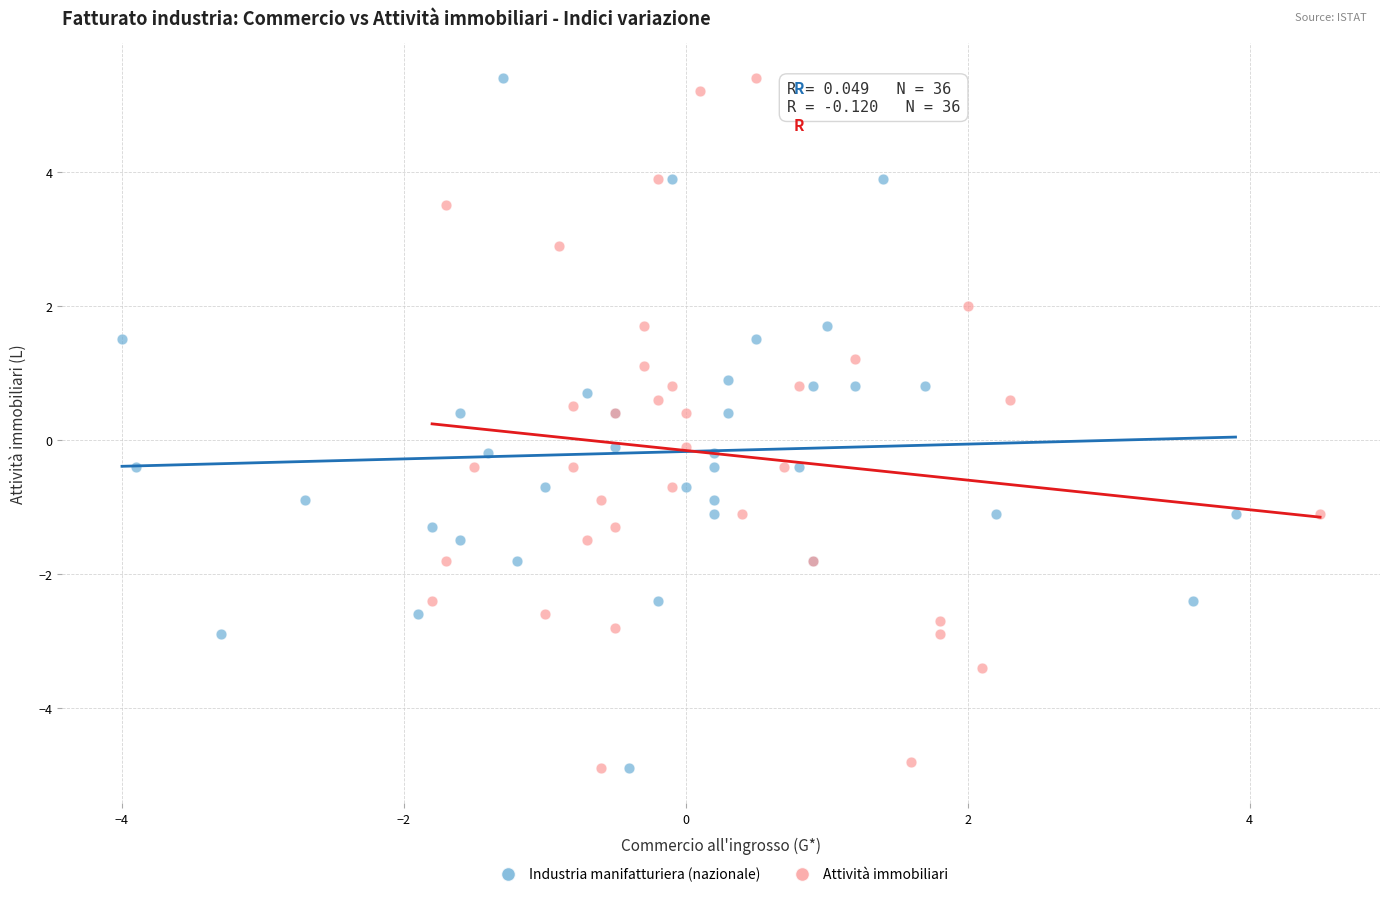

What are all the series names shown in the legend?

Industria manifatturiera (nazionale), Attività immobiliari